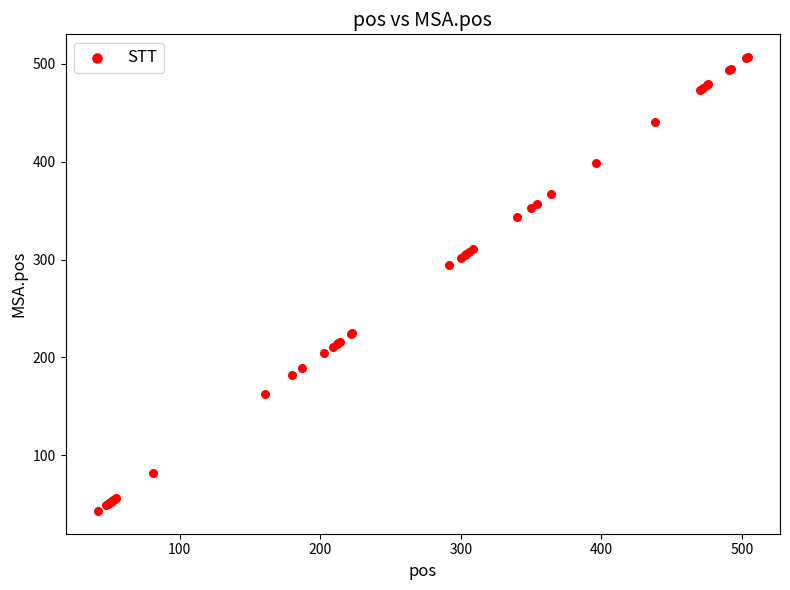

What Y value in the scatter plot is closest to 275?

294